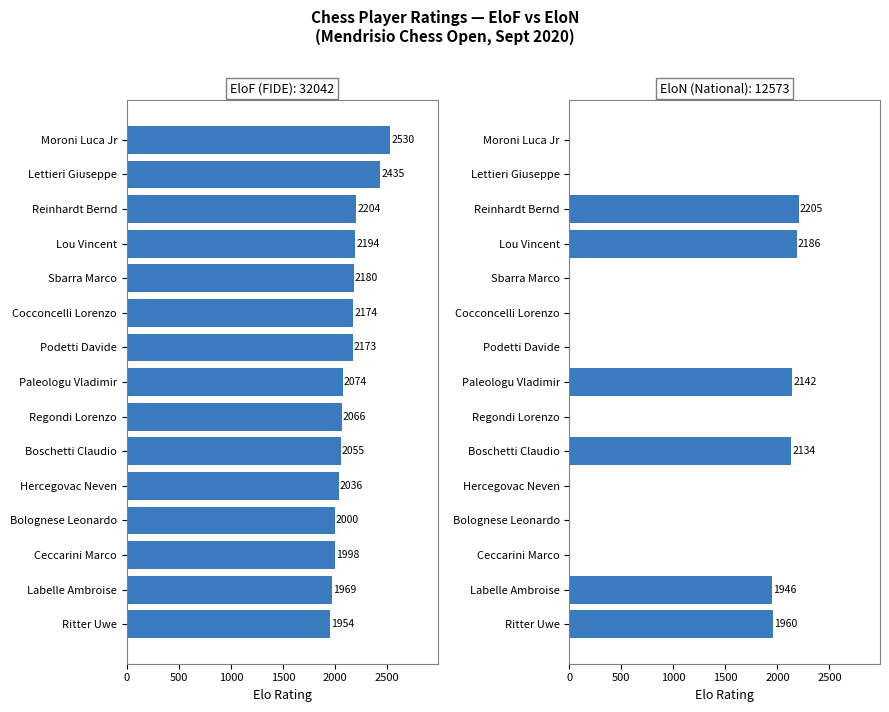

Which series has the largest total across all categories?

EloF